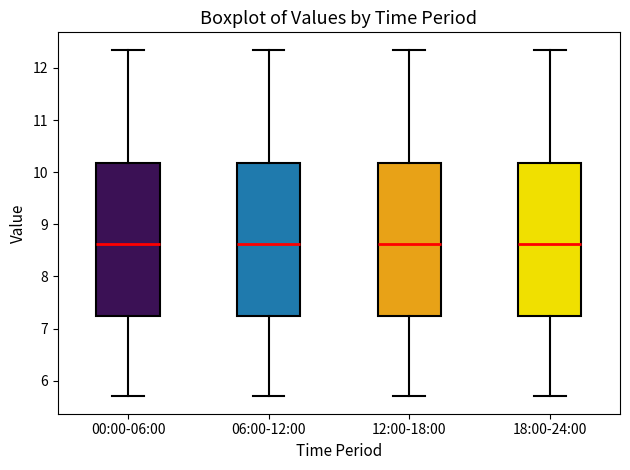

Reading left to right, transcribe this box plot: for each box, give where its median line is, the range the box spans, and where its two whiskers end, as read against the y-axis. The values are not printed on the chart, so give them approximately, as read against the axis.

00:00-06:00: median 8.6, box 7.2 to 10.2, whiskers 5.7 to 12.4
06:00-12:00: median 8.6, box 7.2 to 10.2, whiskers 5.7 to 12.4
12:00-18:00: median 8.6, box 7.2 to 10.2, whiskers 5.7 to 12.4
18:00-24:00: median 8.6, box 7.2 to 10.2, whiskers 5.7 to 12.4